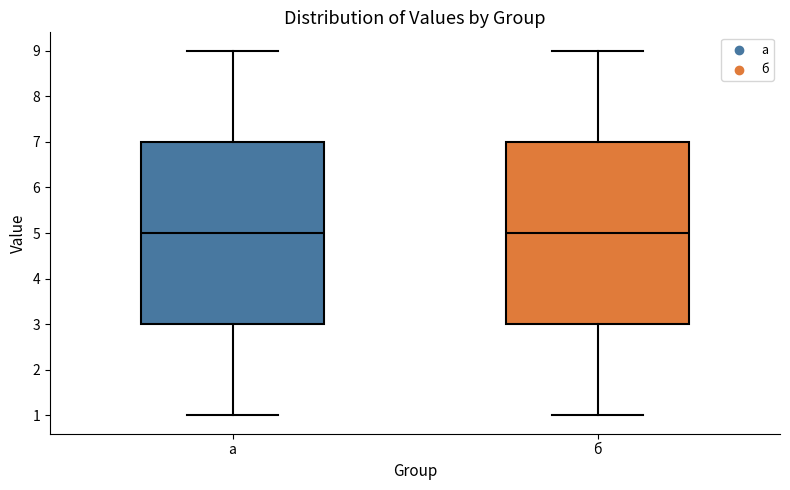

Where is the upper edge of the box for б on the y-axis? The values are not printed on the chart, so give them approximately, as read against the axis.

7